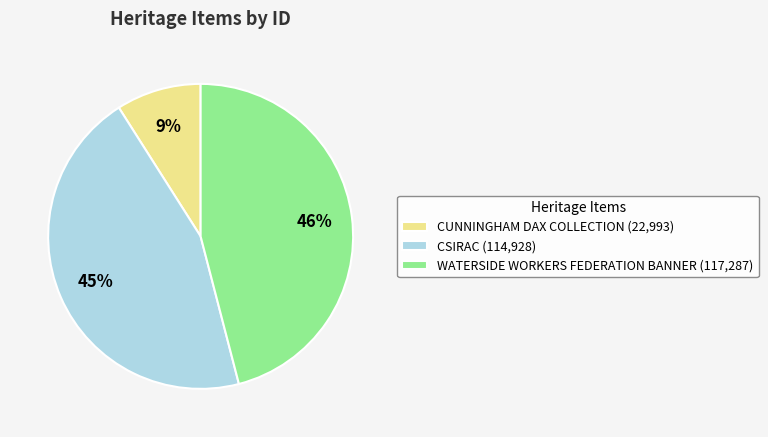

To the nearest percent, what is the difference between the CSIRAC and WATERSIDE WORKERS FEDERATION BANNER slice percentages?

1%